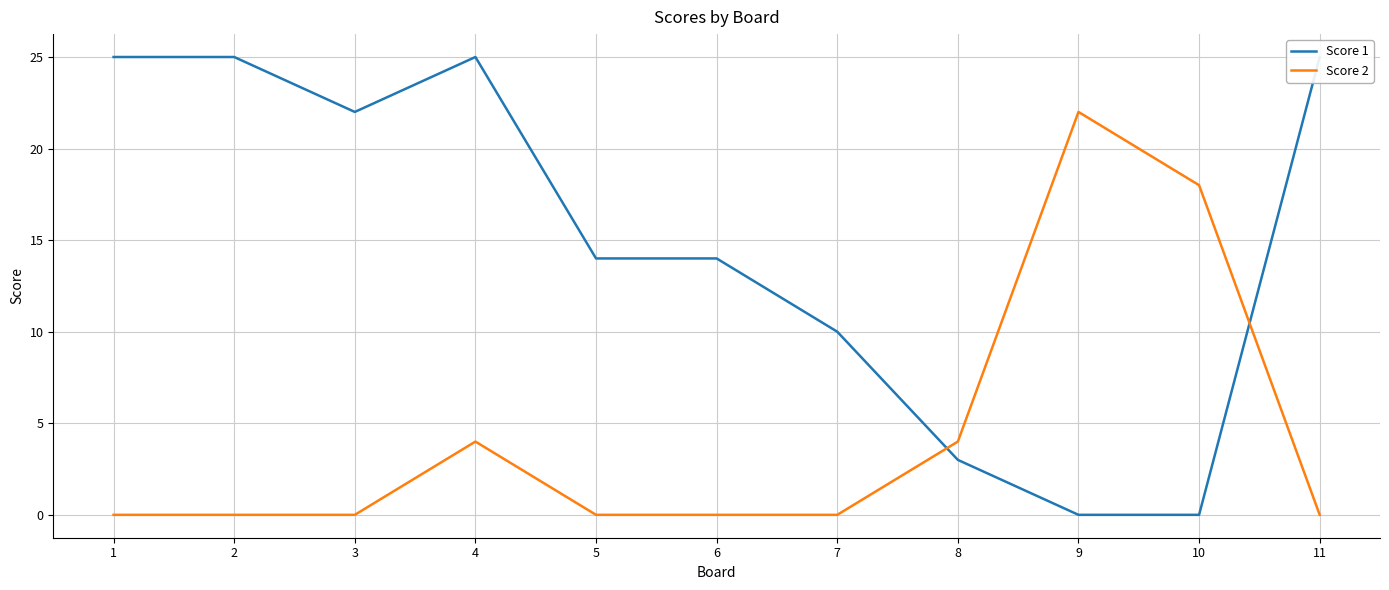

Rank the series by their maximum value, from highest to lowest.

Score 1, Score 2